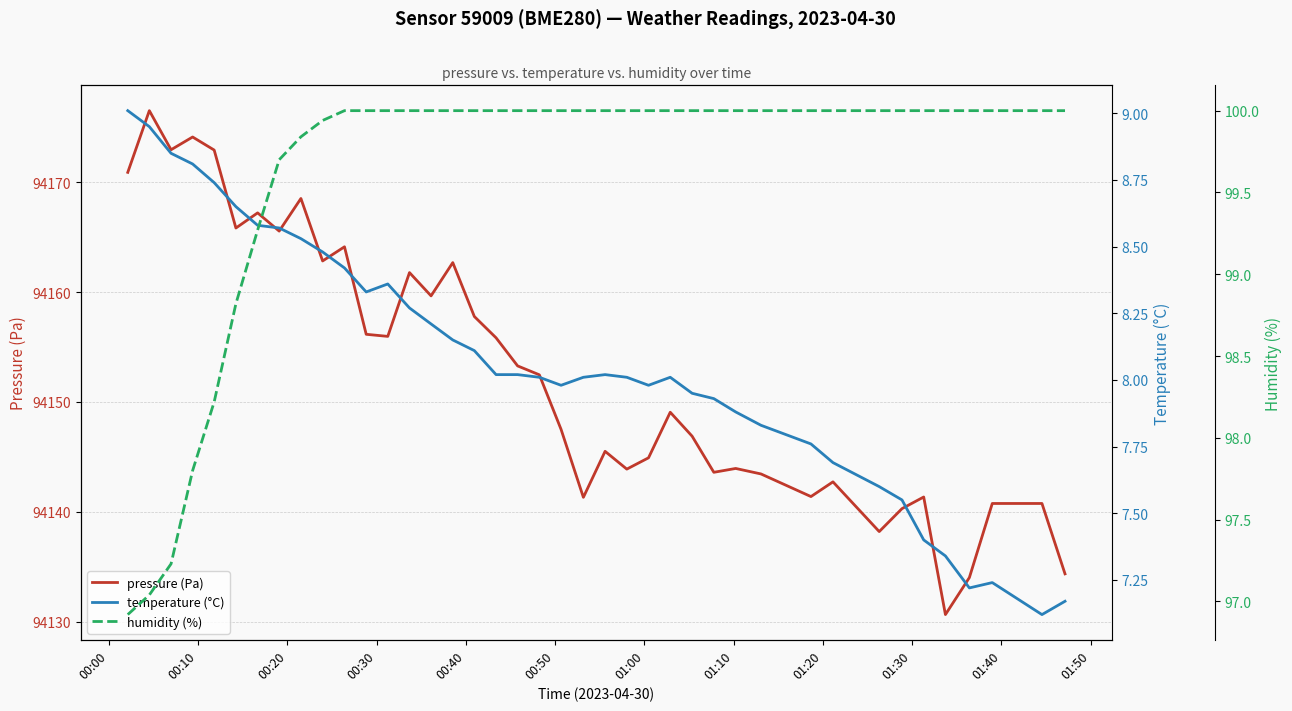

How many interior local valleys does the pressure (Pa) series have?

12